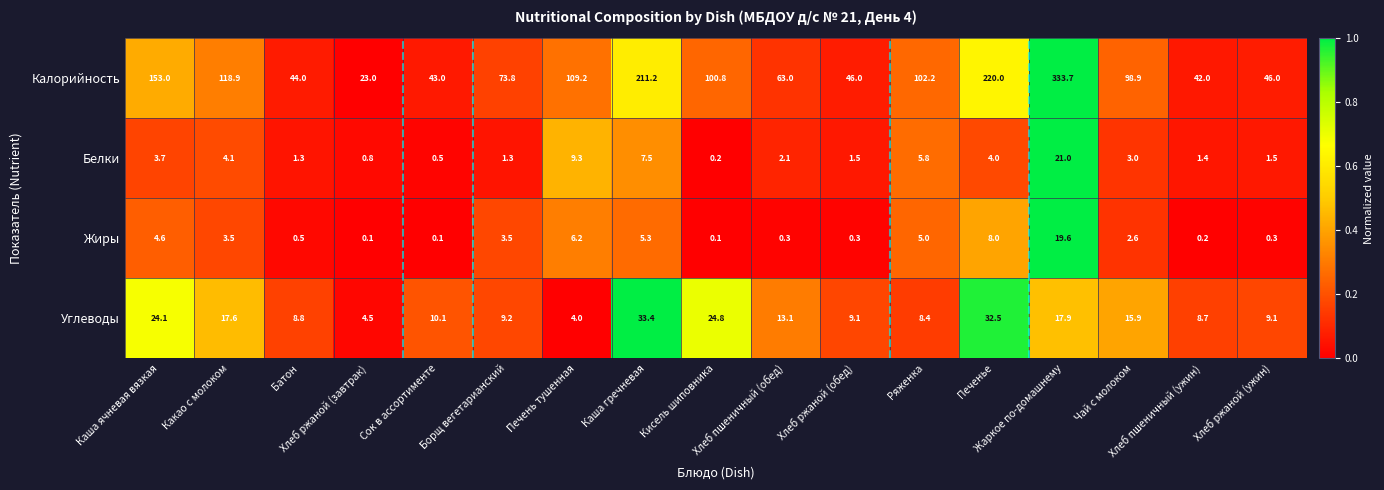

What is the greatest value displayed?

333.7